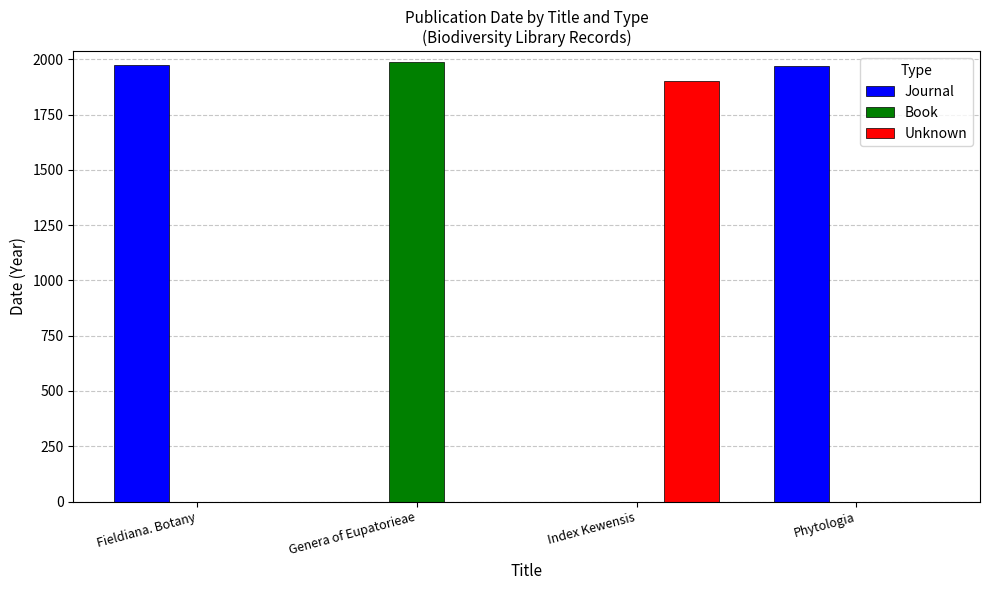

At which label is Journal closest to 988?

Phytologia